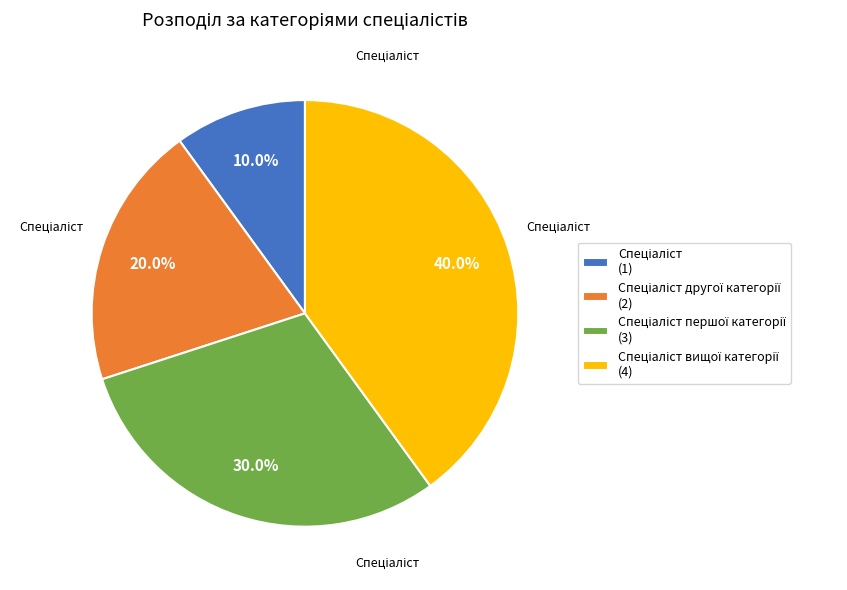

To the nearest percent, what is the difference between the largest and smallest slice percentages?

30%